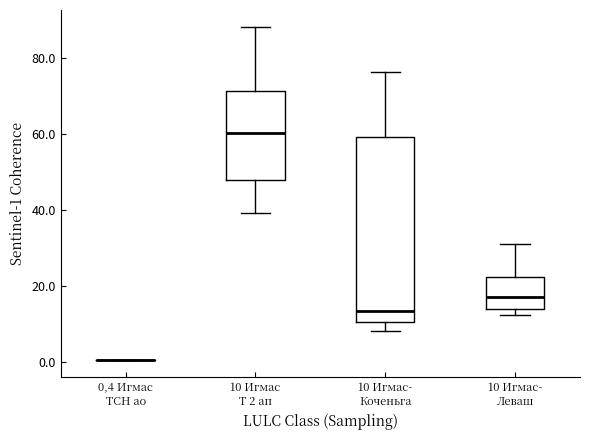

Where is the lower edge of the box for 10 Игмас Т 2 ап on the y-axis? The values are not printed on the chart, so give them approximately, as read against the axis.

48